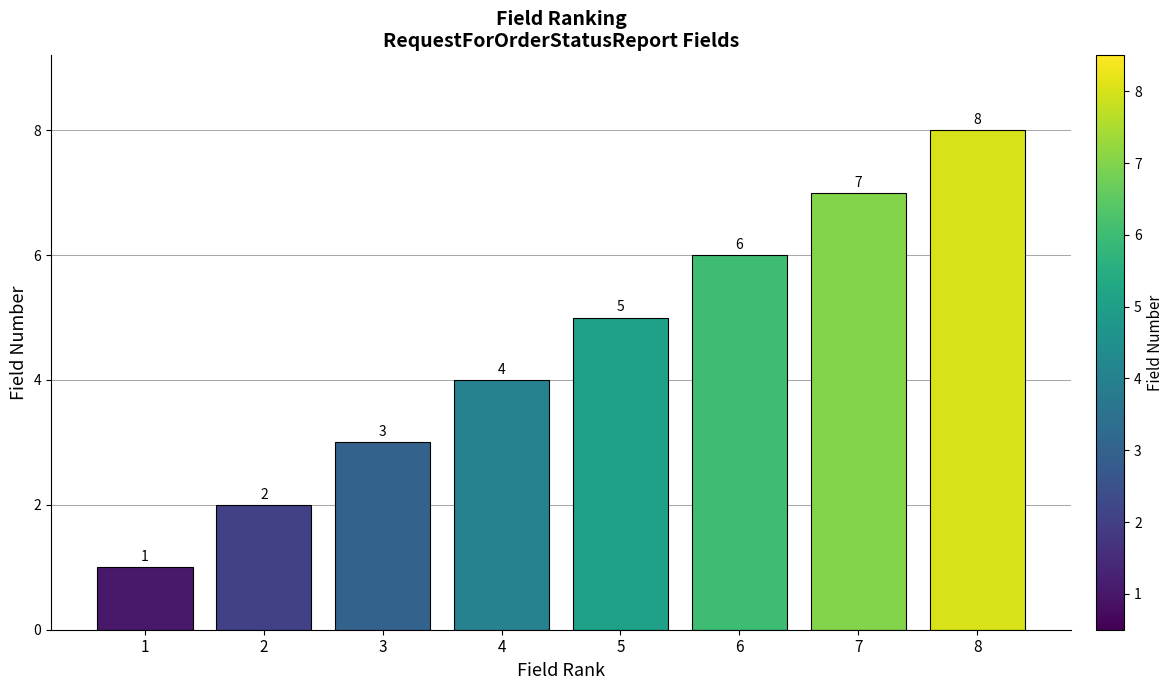

Are the bars grouped side by side (vs. stacked)?

No